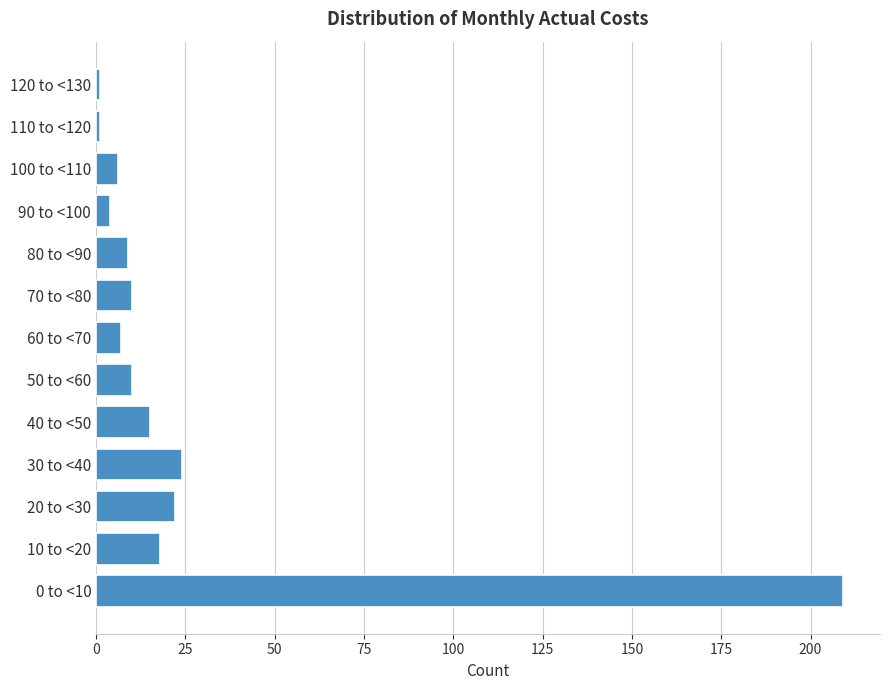

Reading bottom to top, transcribe all the data shown in this chart.

0 to <10=209	10 to <20=18	20 to <30=22	30 to <40=24	40 to <50=15	50 to <60=10	60 to <70=7	70 to <80=10	80 to <90=9	90 to <100=4	100 to <110=6	110 to <120=1	120 to <130=1